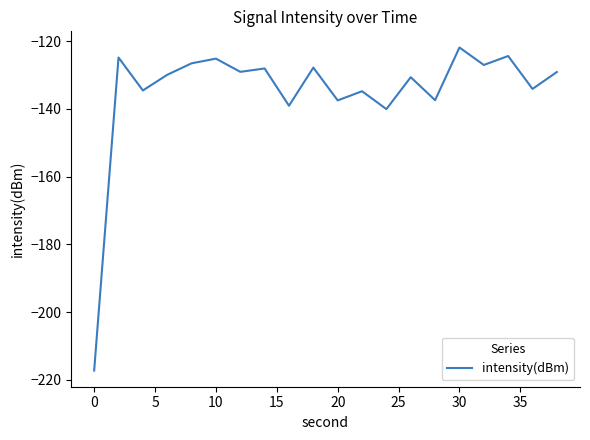

What is the difference between the maximum and minimum values?

95.4